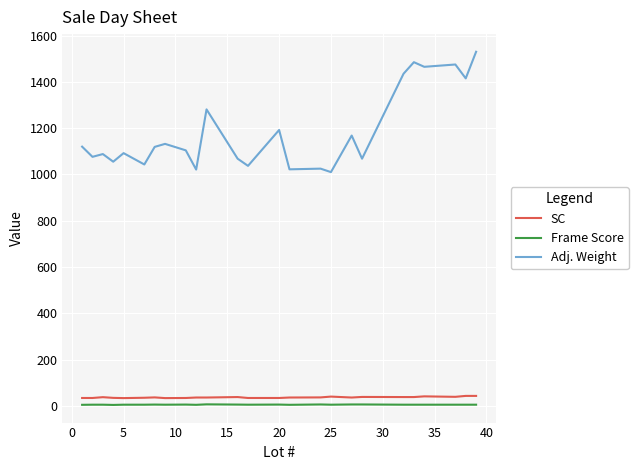

Which series has the widest spread of values?

Adj. Weight